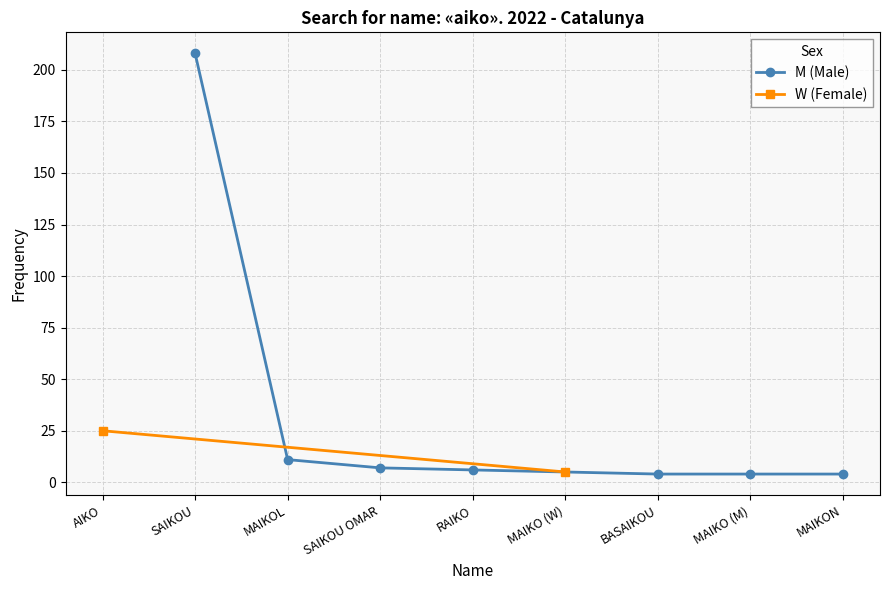

The M (Male) series shows 89 at SAIKOU. True or false?

False